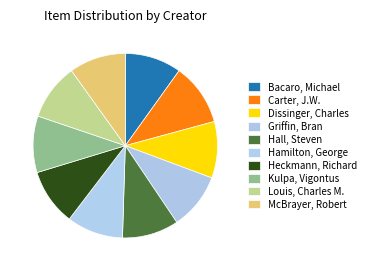

How many slices are in this pie chart?

10